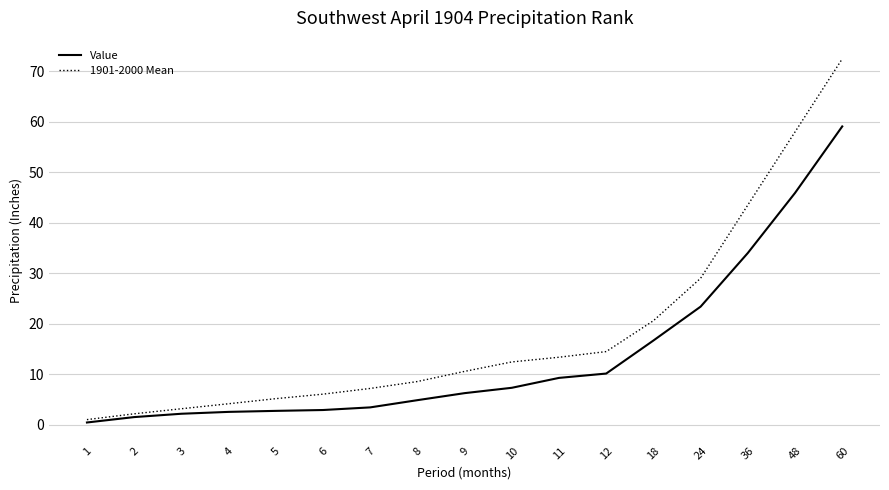

At which category is the sum across all series the highest?

60